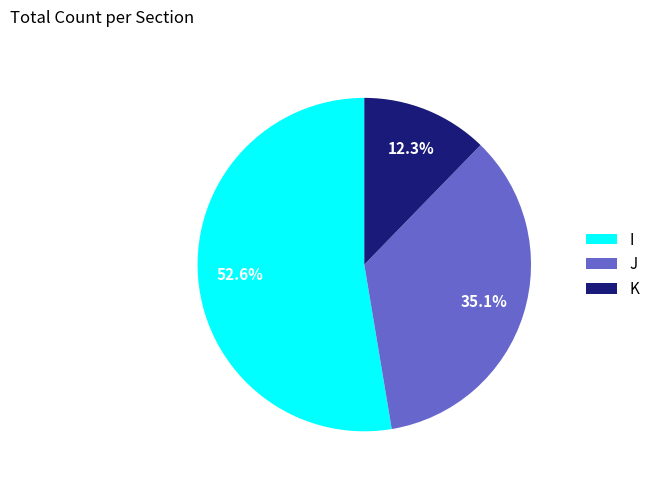

The K slice represents 12% of the pie. True or false?

True